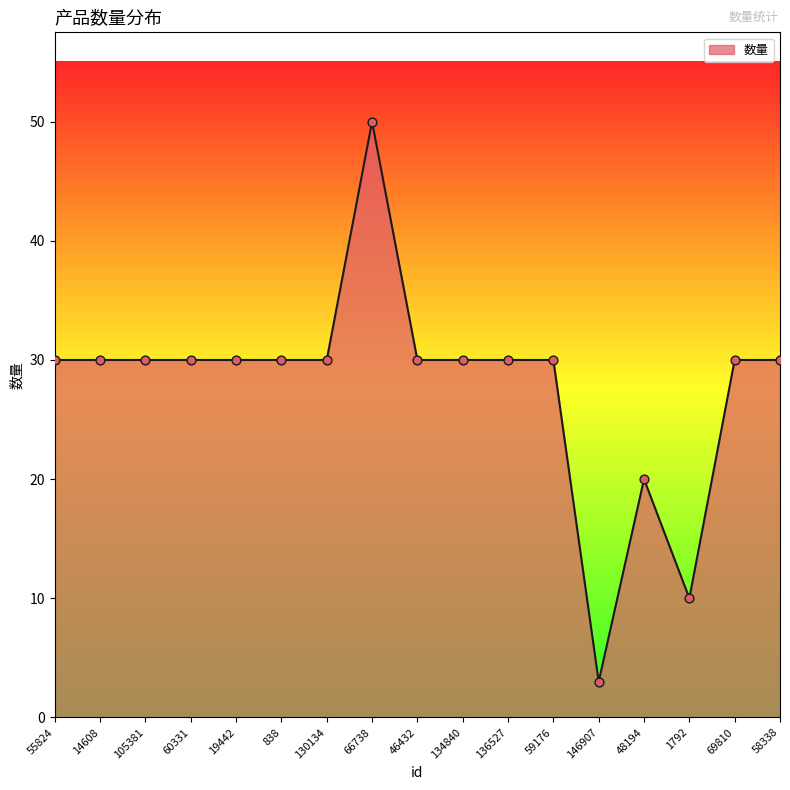

What is the change in value from 838 to 146907?

-27